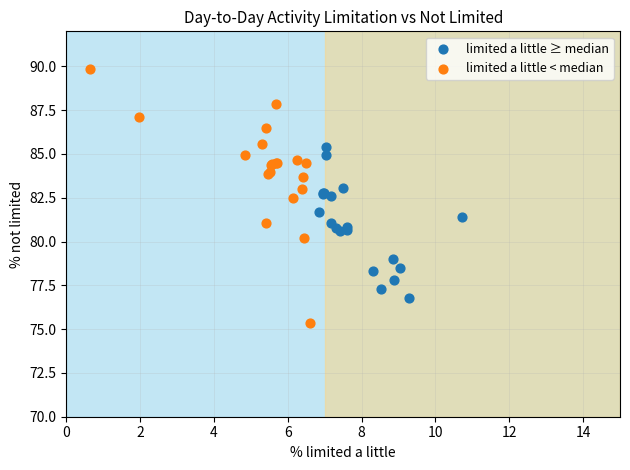

Which series contains the highest Y value?

limited a little < median